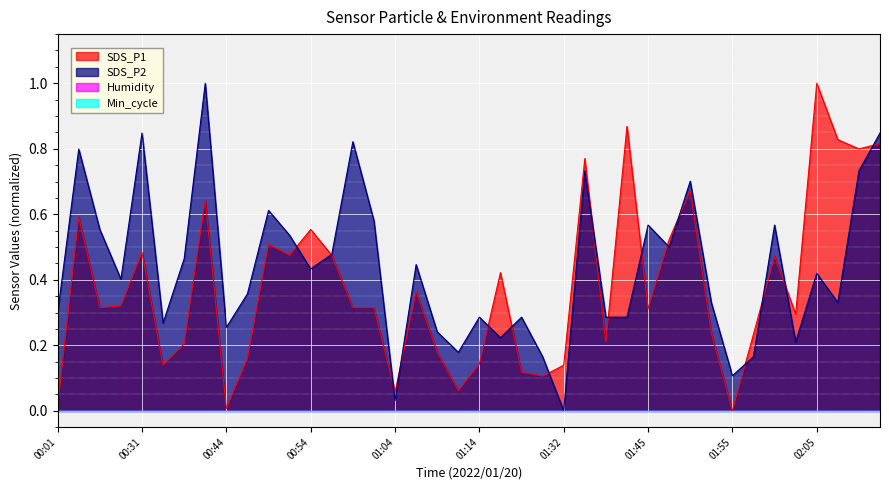

At which category is the sum across all series the highest?

02:23